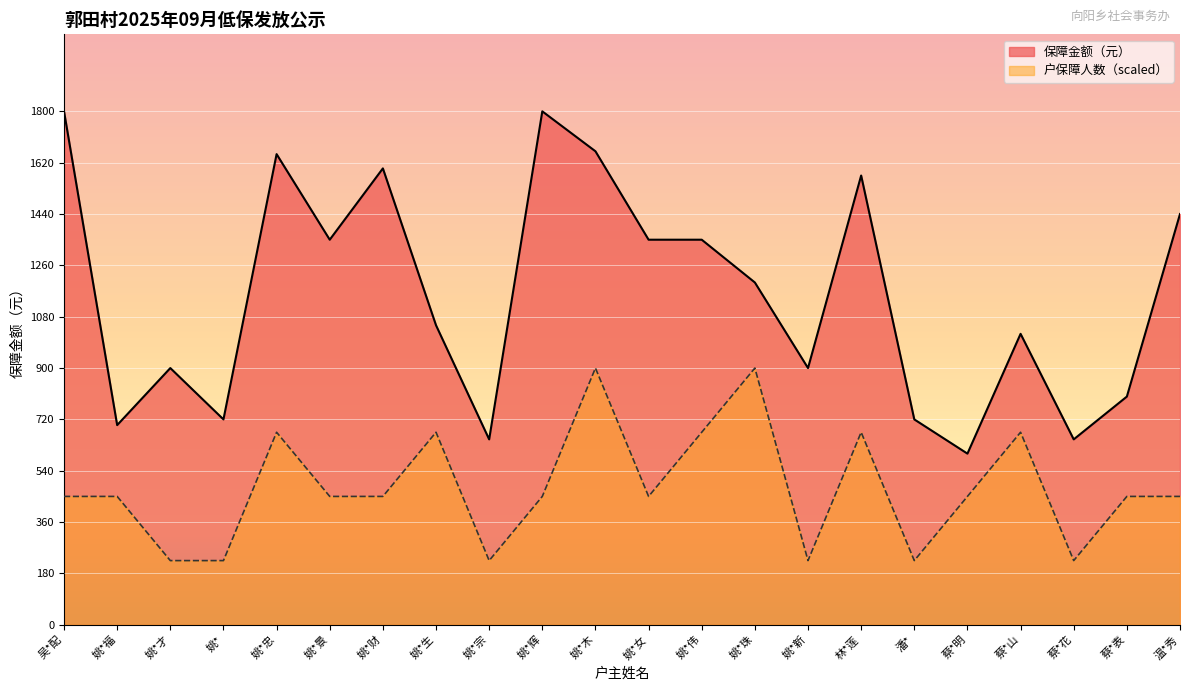

Where is 户保障人数 nearest to the value 562?

吴*配